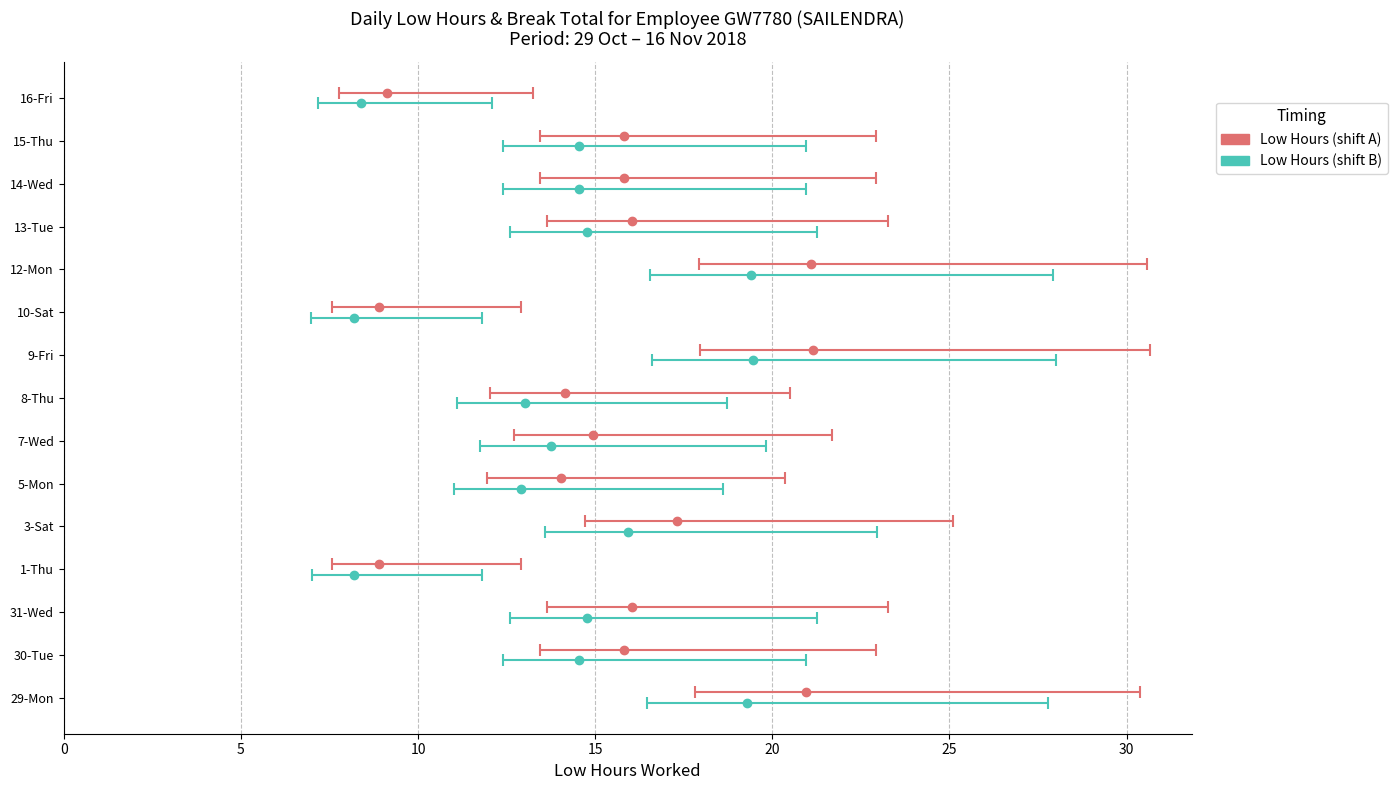

How many series are shown in this chart?

2